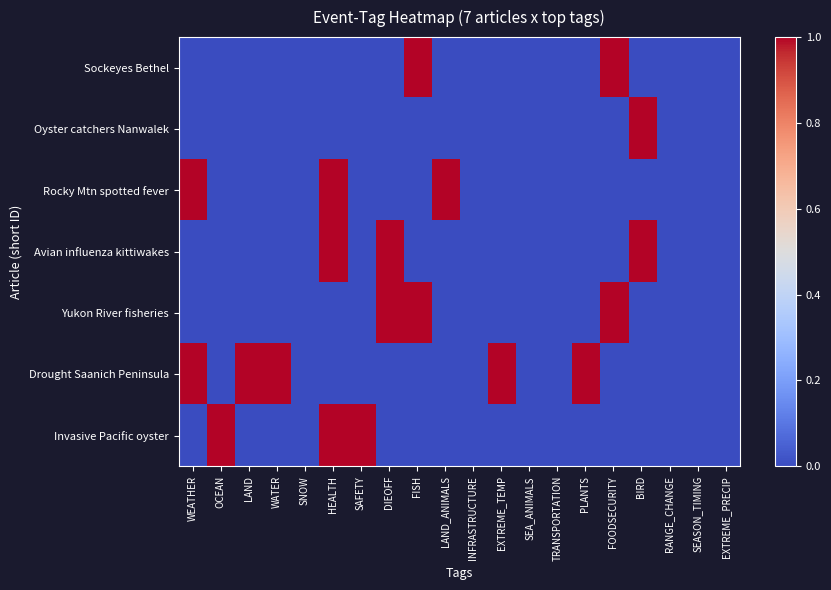

Which series has the widest spread of values?

Sockeyes Bethel